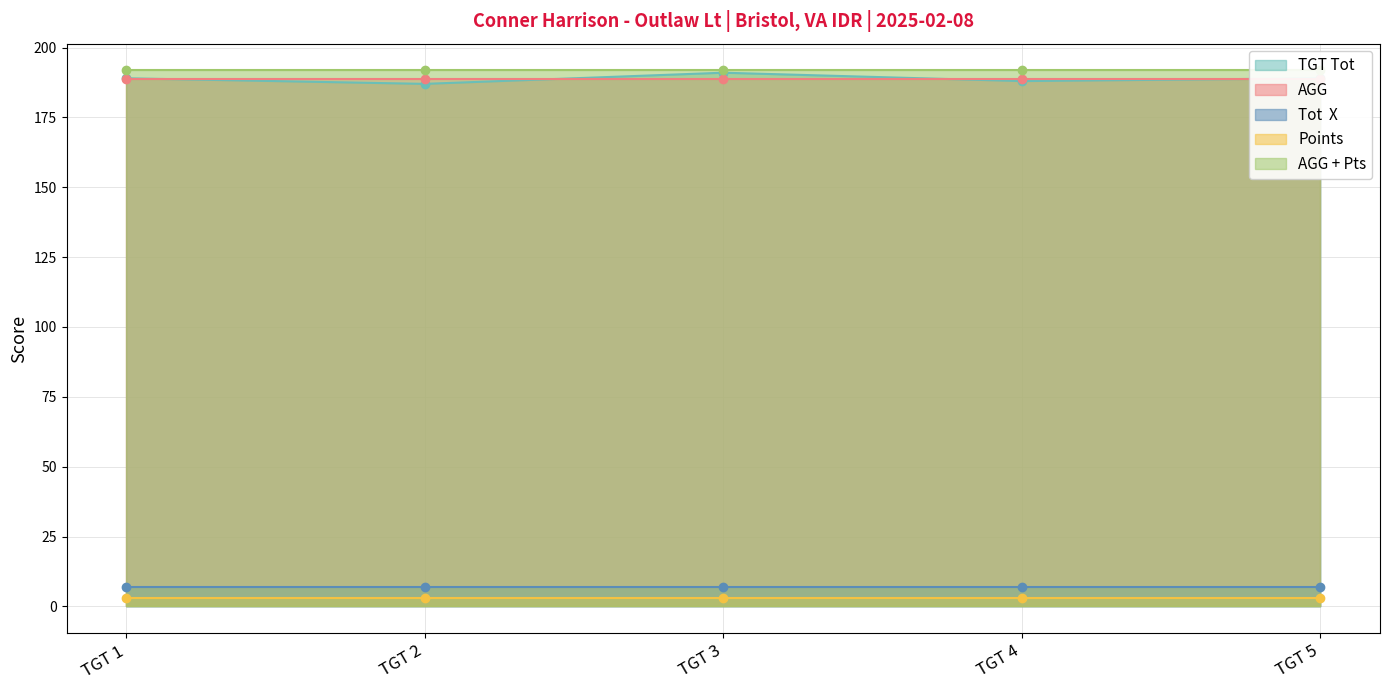

Which series has the largest total across all categories?

AGG + Pts